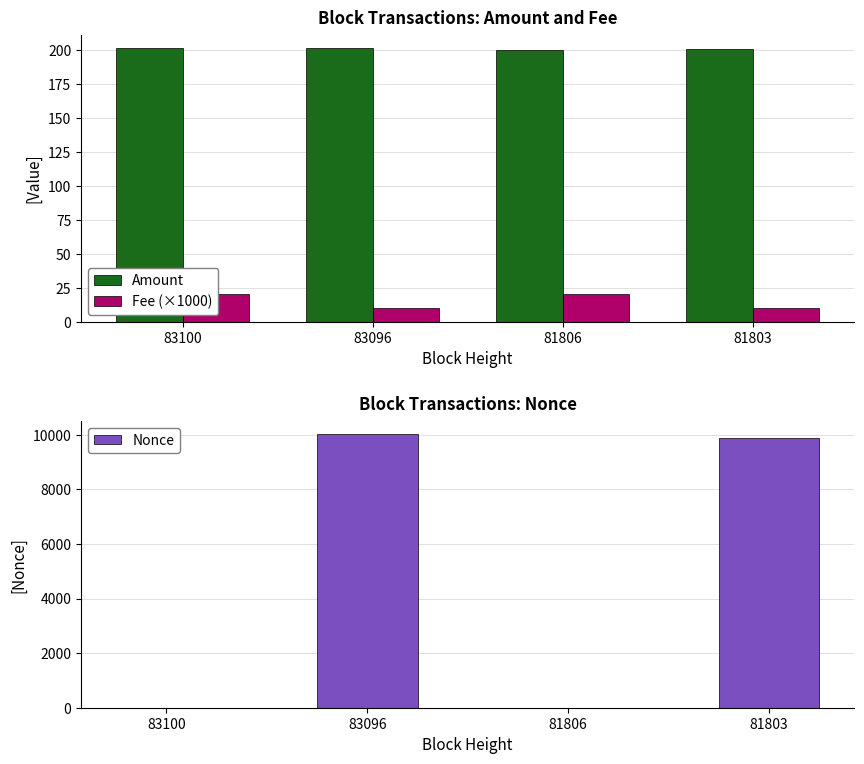

Which series changed the most between 83096 and 81806?

Nonce